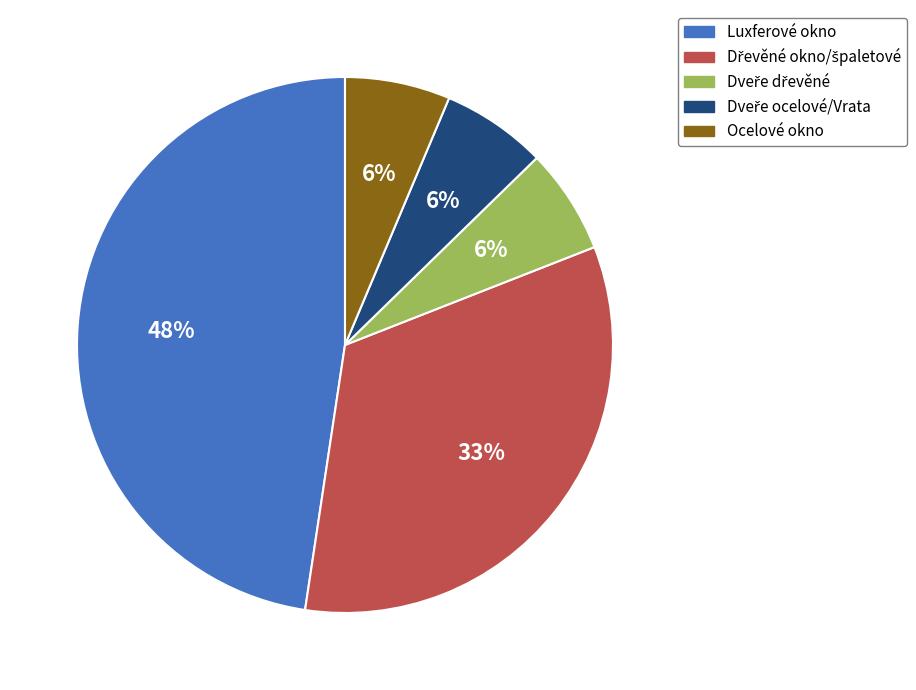

To the nearest percent, what is the average slice percentage?

20%